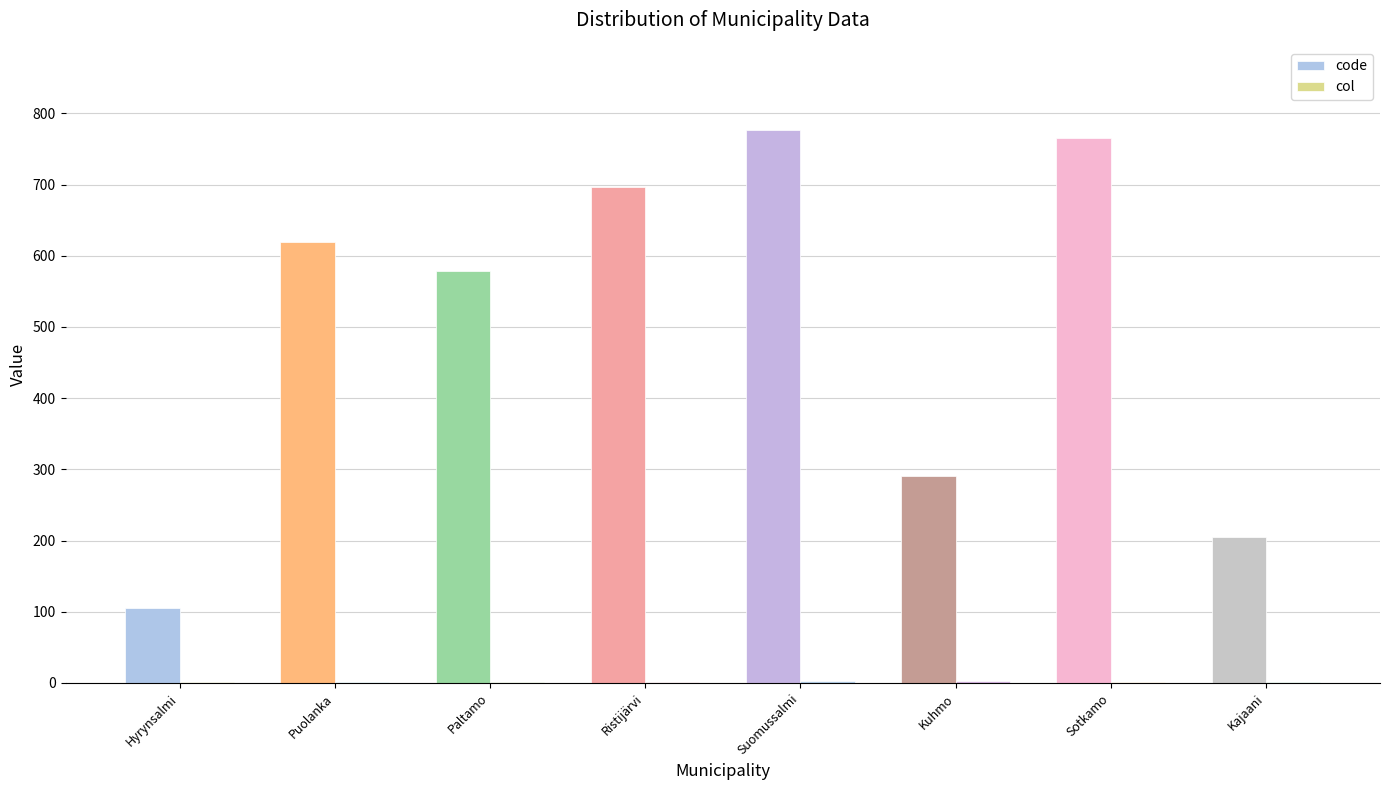

Count the number of categories in the chart.

8